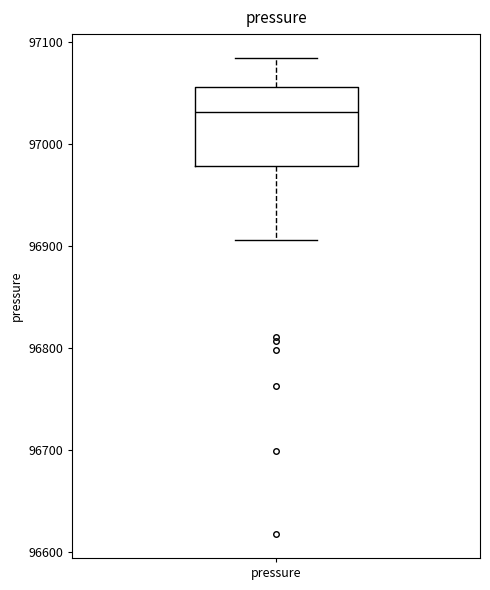

Read this box plot against the y-axis: the position of the median line, the range covered by the box, and the ends of both whiskers. The values are not printed on the chart, so give them approximately, as read against the axis.

median 97030, box 96980 to 97060, whiskers 96910 to 97080